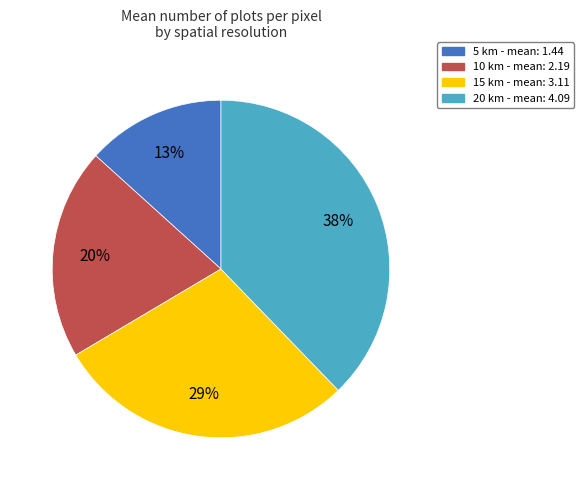

Rank the categories by value from lowest to highest.

5 km, 10 km, 15 km, 20 km